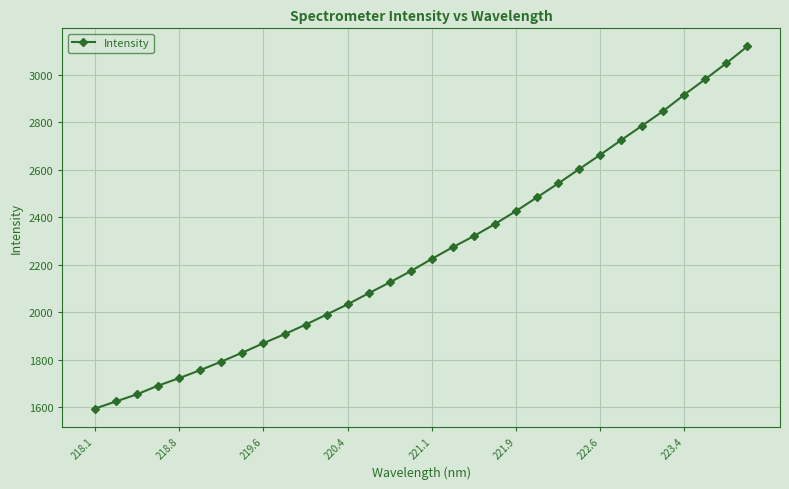

What is the sum of all values?

72145.8